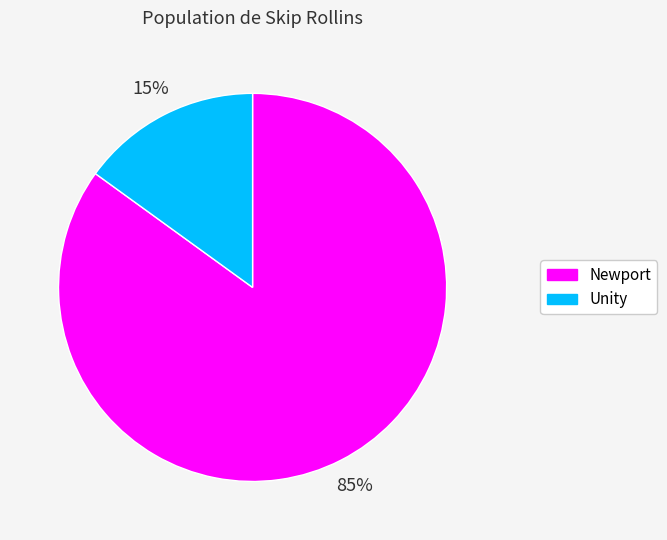

Which has a higher value, Newport or Unity?

Newport